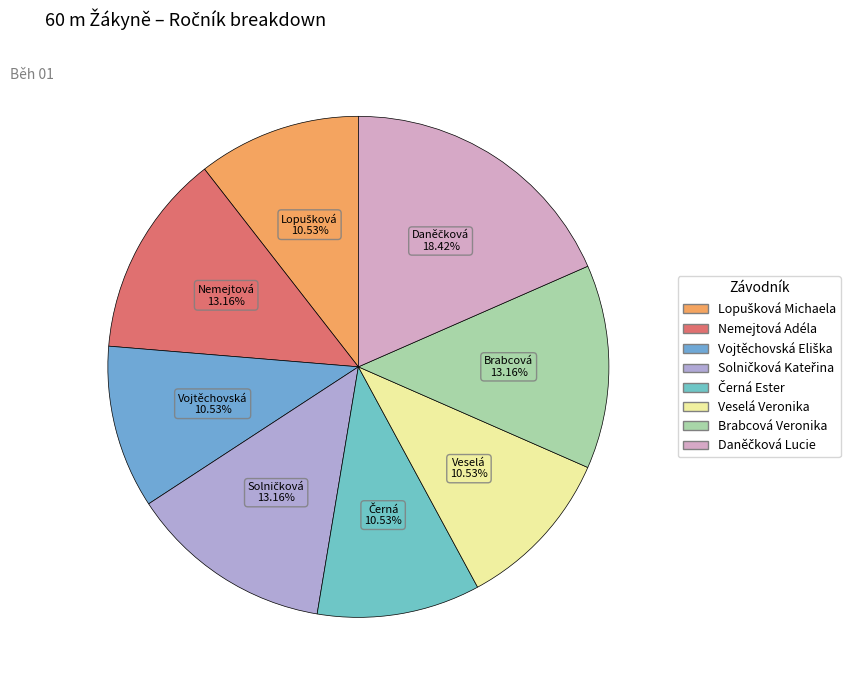

To the nearest percent, what portion does Solničková Kateřina represent?

13%